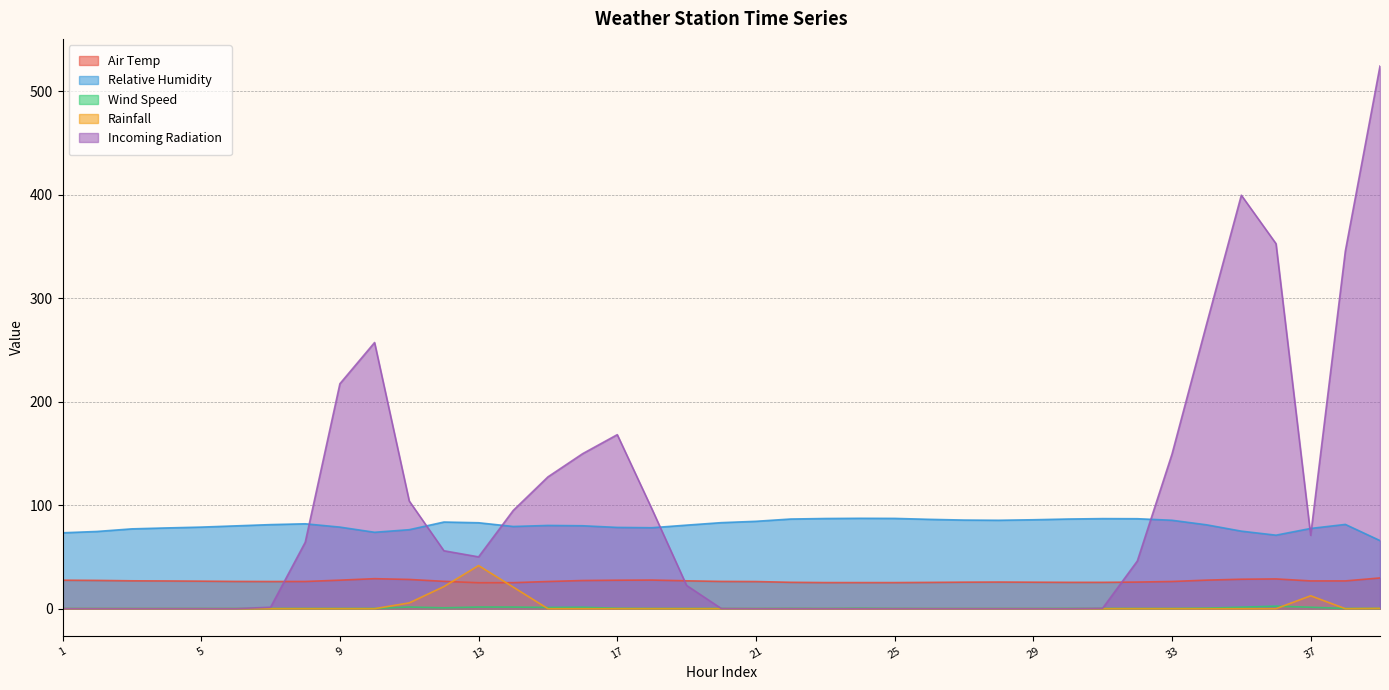

What is the difference between the maximum and minimum values in the Relative Humidity series?

21.5